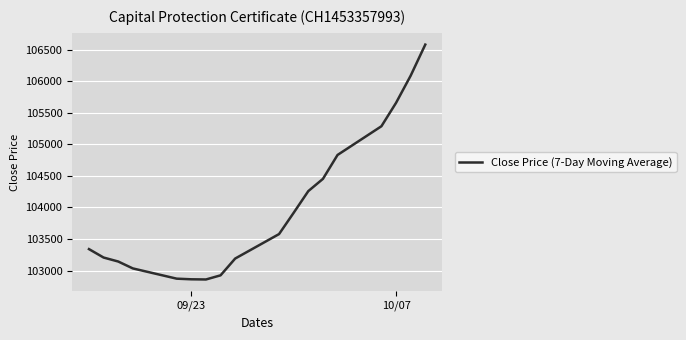

What is the difference between the maximum and minimum values?

3717.1